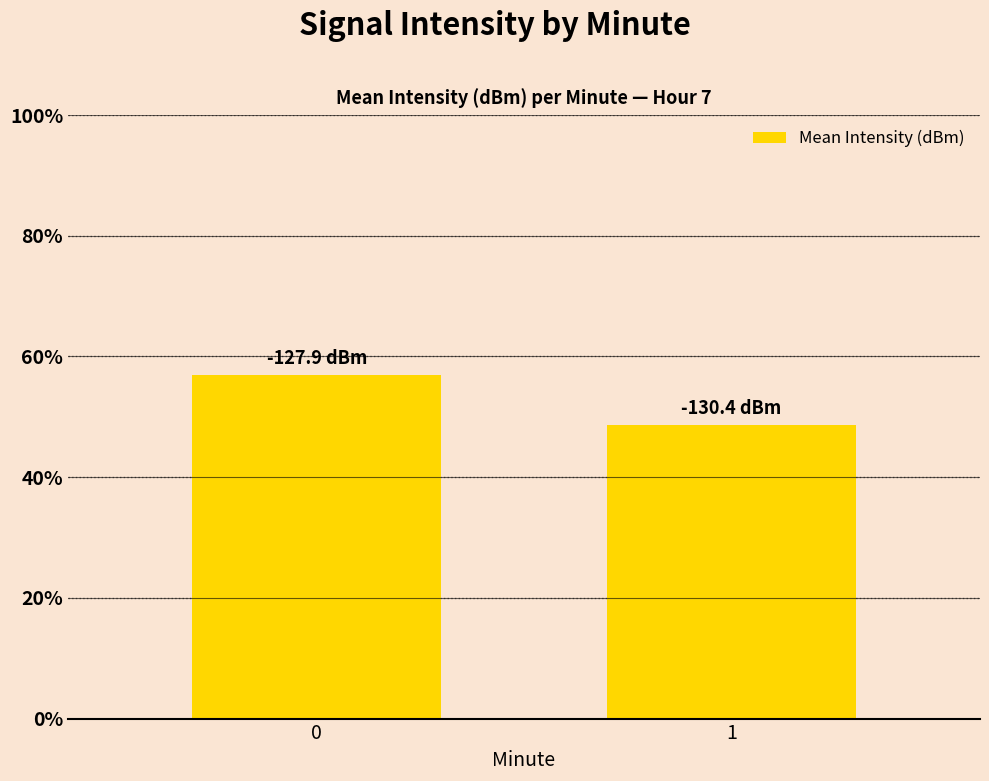

What is the value of the 1st bar from the left?

56.9